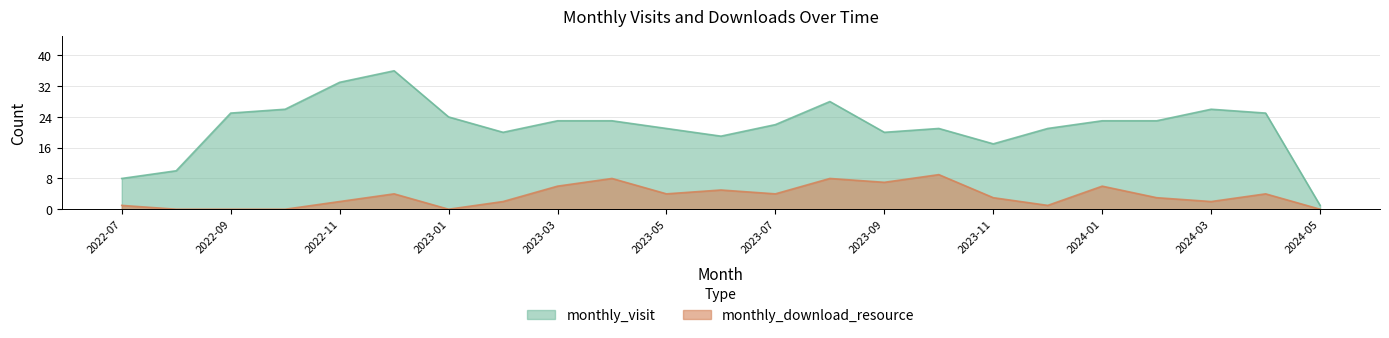

How many interior local valleys does the monthly_visit series have?

4